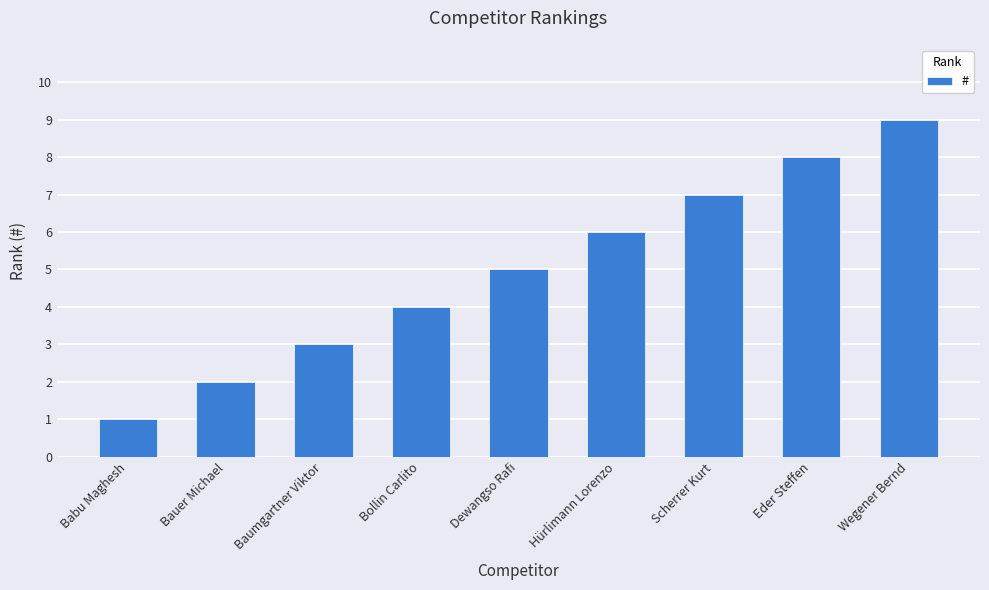

What is the difference between the values at Bollin Carlito and Wegener Bernd?

5